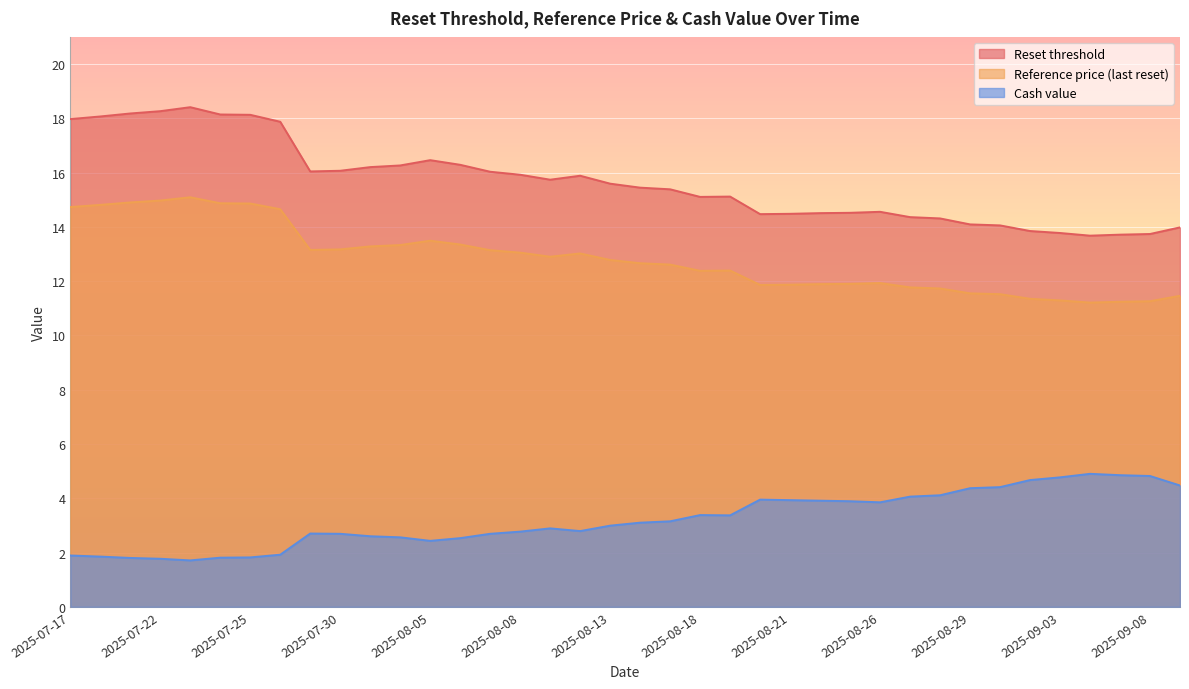

Reading left to right, extract all data points from this chart.

Reset threshold: 2025-07-17=18.0	2025-07-18=18.1	2025-07-21=18.2	2025-07-22=18.3	2025-07-23=18.4	2025-07-24=18.1	2025-07-25=18.1	2025-07-28=17.9	2025-07-29=16.0	2025-07-30=16.1	2025-07-31=16.2	2025-08-04=16.3	2025-08-05=16.5	2025-08-06=16.3	2025-08-07=16.0	2025-08-08=15.9	2025-08-11=15.7	2025-08-12=15.9	2025-08-13=15.6	2025-08-14=15.4	2025-08-15=15.4	2025-08-18=15.1	2025-08-19=15.1	2025-08-20=14.5	2025-08-21=14.5	2025-08-22=14.5	2025-08-25=14.5	2025-08-26=14.6	2025-08-27=14.4	2025-08-28=14.3	2025-08-29=14.1	2025-09-01=14.1	2025-09-02=13.8	2025-09-03=13.8	2025-09-04=13.7	2025-09-05=13.7	2025-09-08=13.7	2025-09-09=14.0
Reference price (last reset): 2025-07-17=14.7	2025-07-18=14.8	2025-07-21=14.9	2025-07-22=15.0	2025-07-23=15.1	2025-07-24=14.9	2025-07-25=14.9	2025-07-28=14.7	2025-07-29=13.2	2025-07-30=13.2	2025-07-31=13.3	2025-08-04=13.3	2025-08-05=13.5	2025-08-06=13.3	2025-08-07=13.1	2025-08-08=13.1	2025-08-11=12.9	2025-08-12=13.0	2025-08-13=12.8	2025-08-14=12.7	2025-08-15=12.6	2025-08-18=12.4	2025-08-19=12.4	2025-08-20=11.9	2025-08-21=11.9	2025-08-22=11.9	2025-08-25=11.9	2025-08-26=11.9	2025-08-27=11.8	2025-08-28=11.7	2025-08-29=11.6	2025-09-01=11.5	2025-09-02=11.3	2025-09-03=11.3	2025-09-04=11.2	2025-09-05=11.2	2025-09-08=11.3	2025-09-09=11.5
Cash value: 2025-07-17=1.9	2025-07-18=1.9	2025-07-21=1.8	2025-07-22=1.8	2025-07-23=1.7	2025-07-24=1.8	2025-07-25=1.8	2025-07-28=1.9	2025-07-29=2.7	2025-07-30=2.7	2025-07-31=2.6	2025-08-04=2.6	2025-08-05=2.4	2025-08-06=2.5	2025-08-07=2.7	2025-08-08=2.8	2025-08-11=2.9	2025-08-12=2.8	2025-08-13=3.0	2025-08-14=3.1	2025-08-15=3.1	2025-08-18=3.4	2025-08-19=3.4	2025-08-20=4.0	2025-08-21=3.9	2025-08-22=3.9	2025-08-25=3.9	2025-08-26=3.9	2025-08-27=4.1	2025-08-28=4.1	2025-08-29=4.4	2025-09-01=4.4	2025-09-02=4.7	2025-09-03=4.8	2025-09-04=4.9	2025-09-05=4.8	2025-09-08=4.8	2025-09-09=4.5